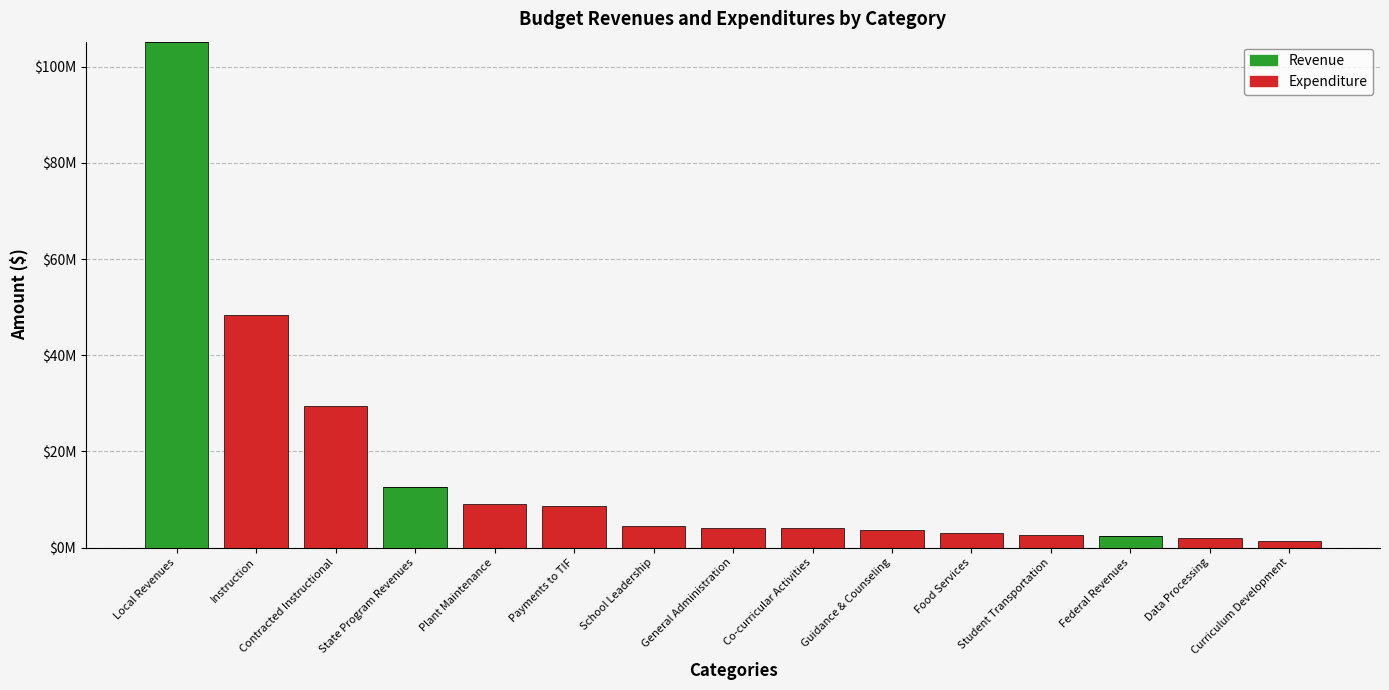

What is the label of the 7th bar from the right?

Co-curricular Activities